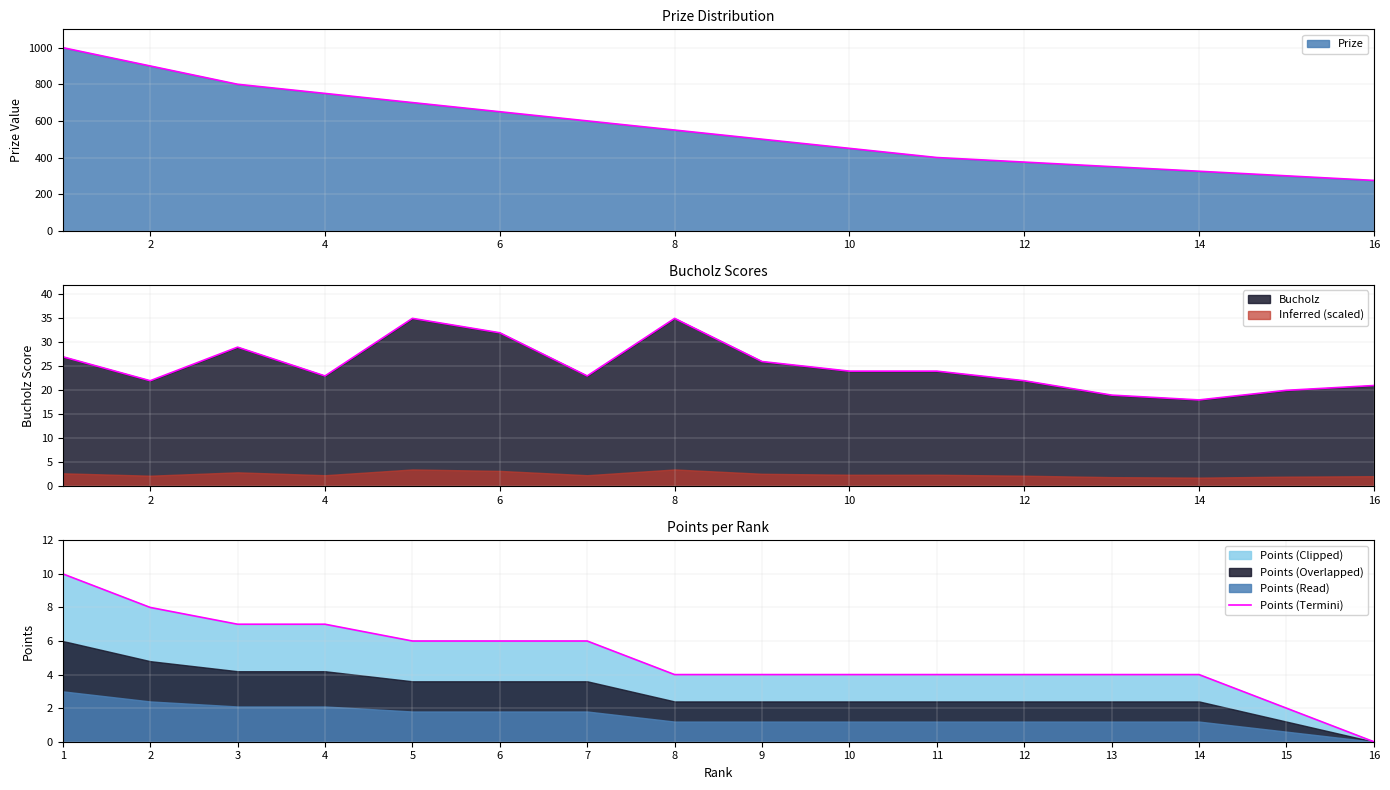

What is the change in value from 3 to 12?

-3